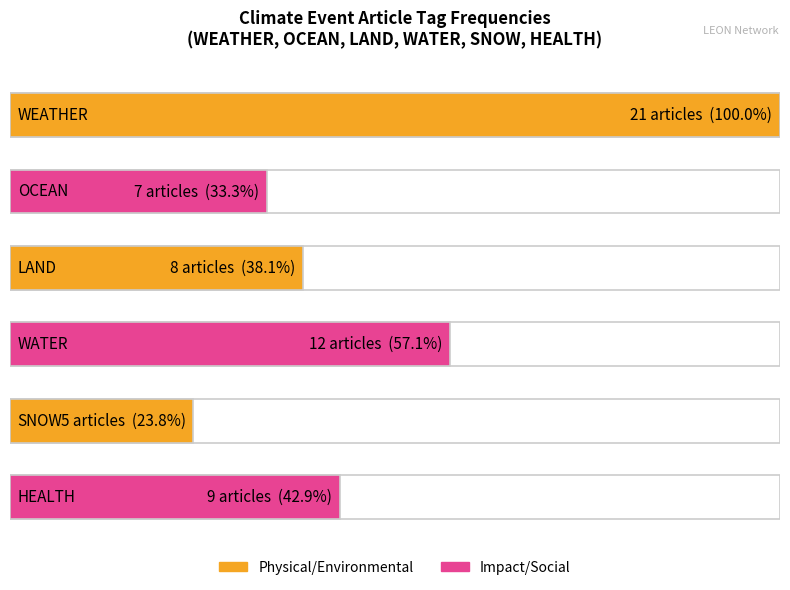

The LAND series shows -3 at HEALTH. True or false?

False